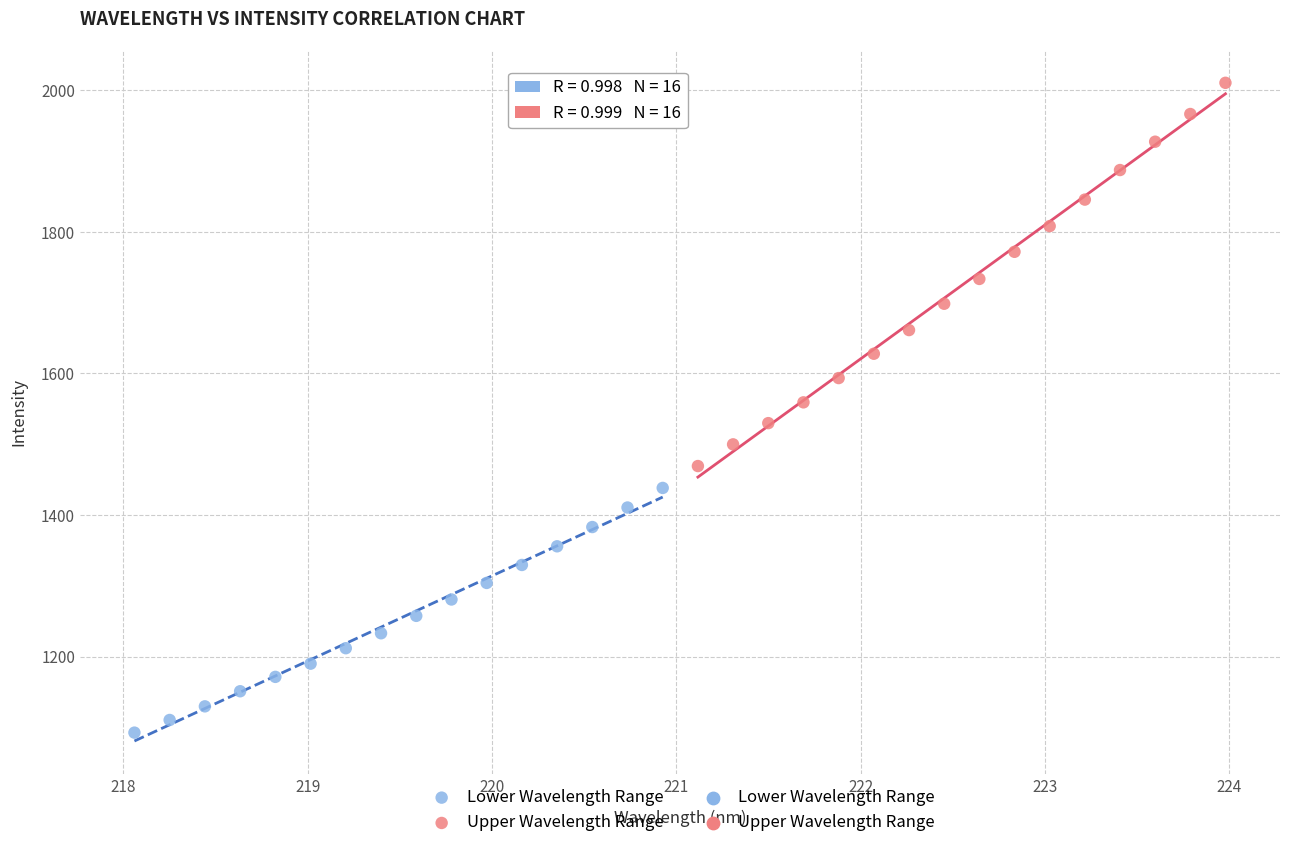

Which series contains the highest Y value?

Upper Wavelength Range